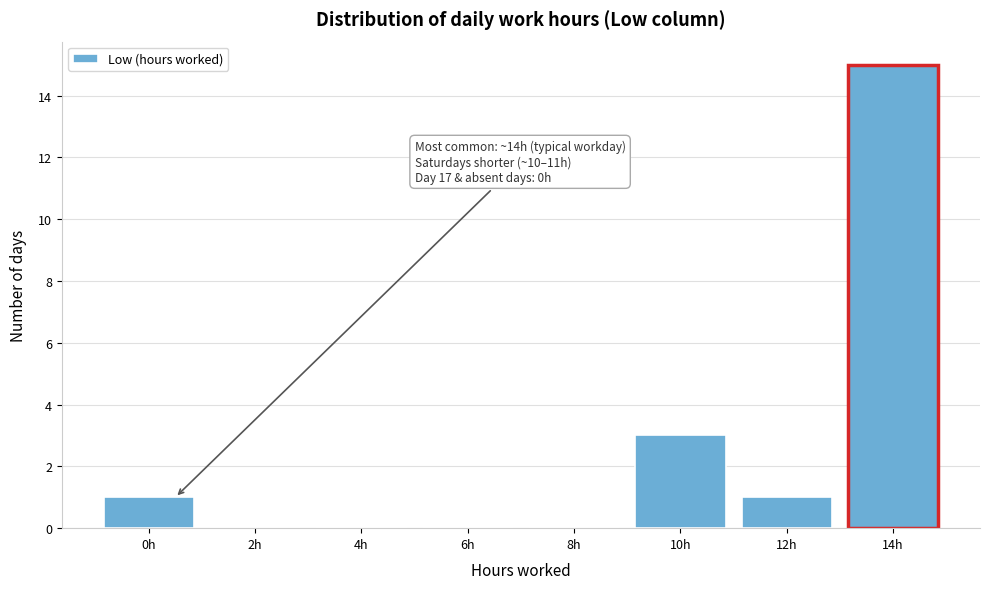

Reading right to left, list all the values displayed in this chart.

14h=15	12h=1	10h=3	8h=0	6h=0	4h=0	2h=0	0h=1